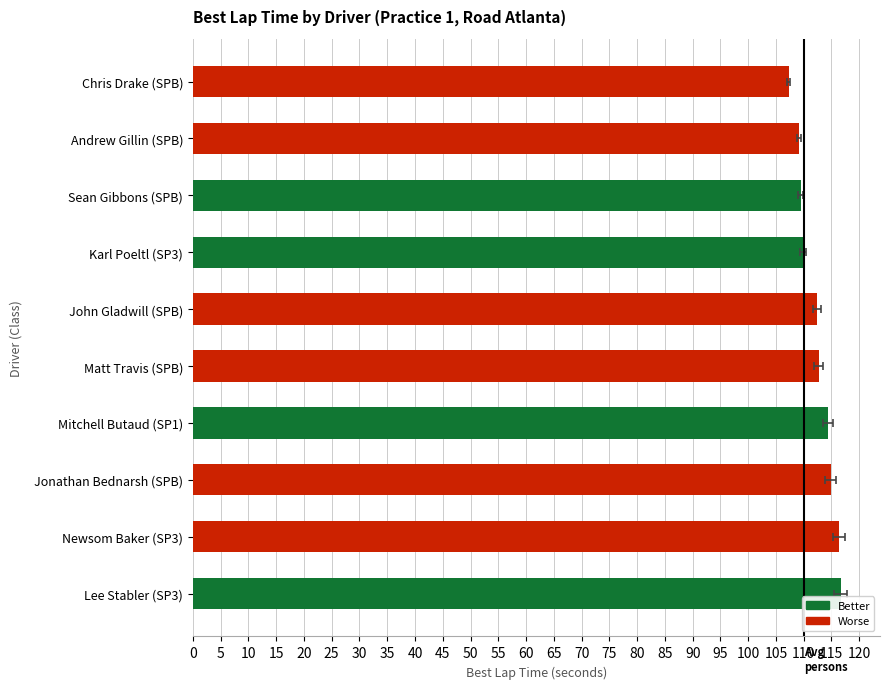

What is the maximum value shown in the chart?

116.6